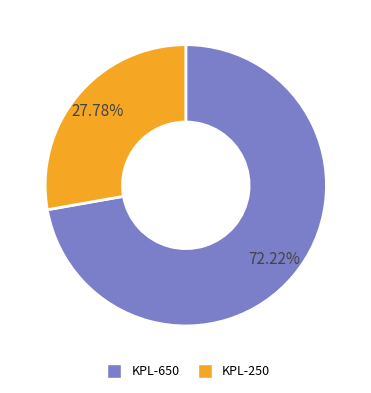

To the nearest percent, what is the combined percentage of KPL-250 and KPL-650?

100%